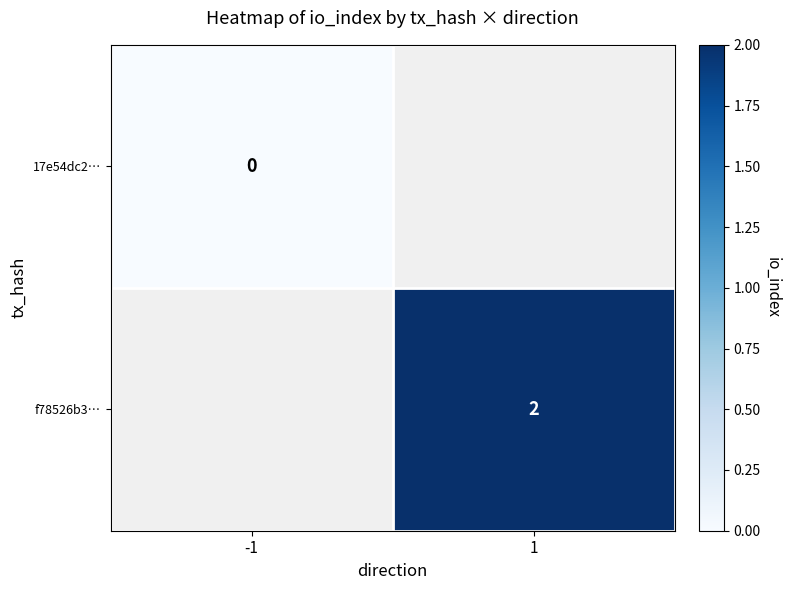

The value of f78526b3… at 1 is 2. True or false?

True